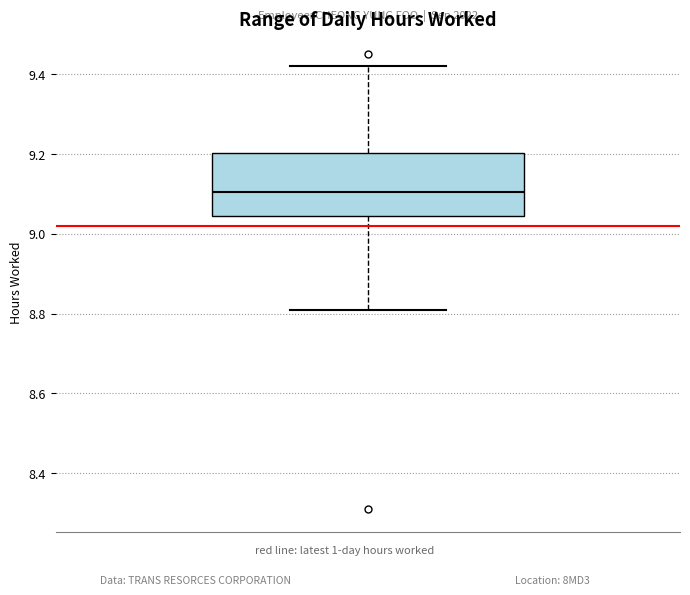

Transcribe this box plot: give where the median line is, the range the box spans, and where the two whiskers end, as read against the y-axis. The values are not printed on the chart, so give them approximately, as read against the axis.

median 9.10, box 9.04 to 9.20, whiskers 8.82 to 9.42